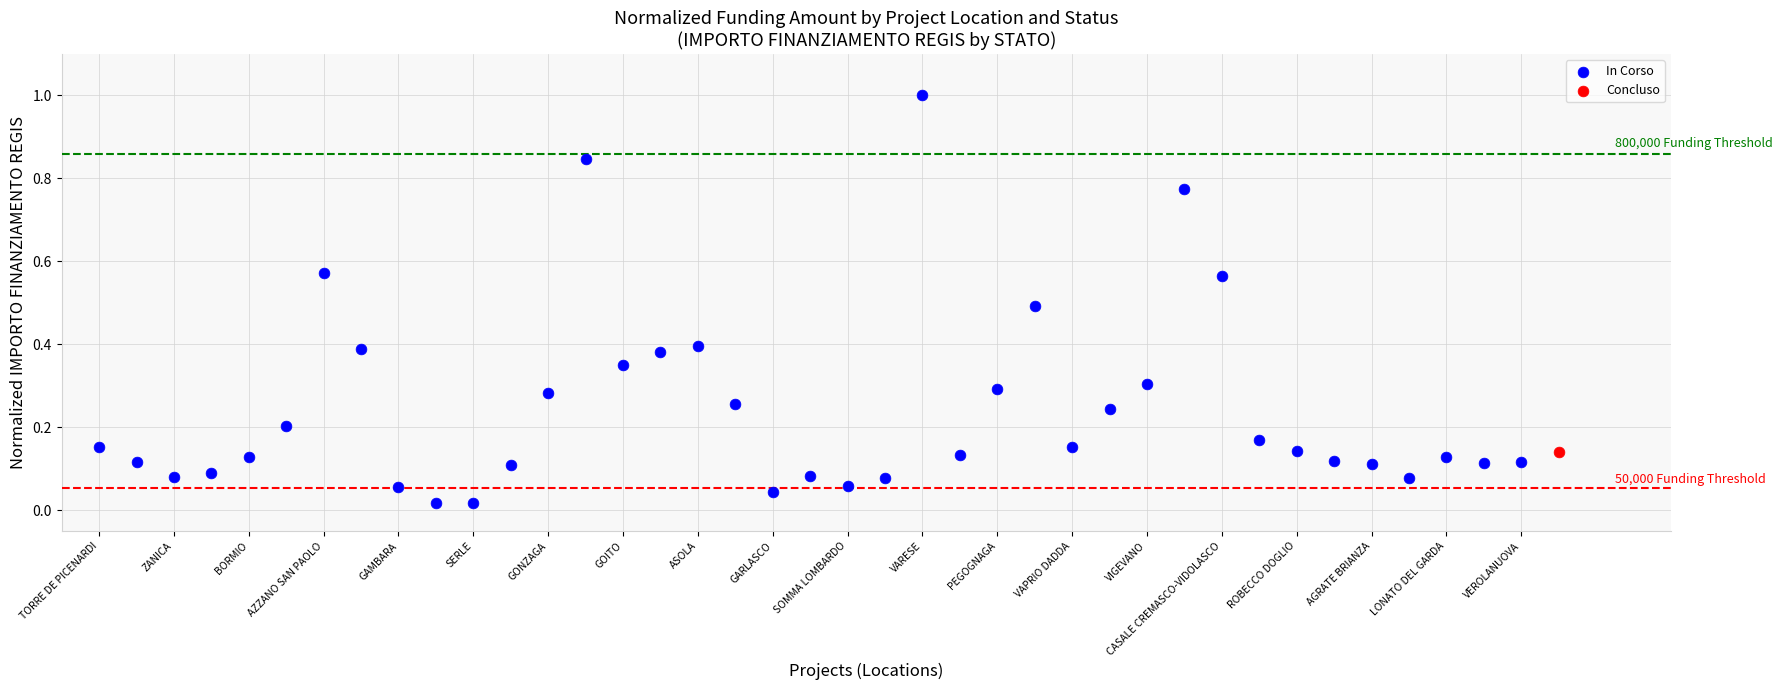

What are all the series names shown in the legend?

In Corso, Concluso